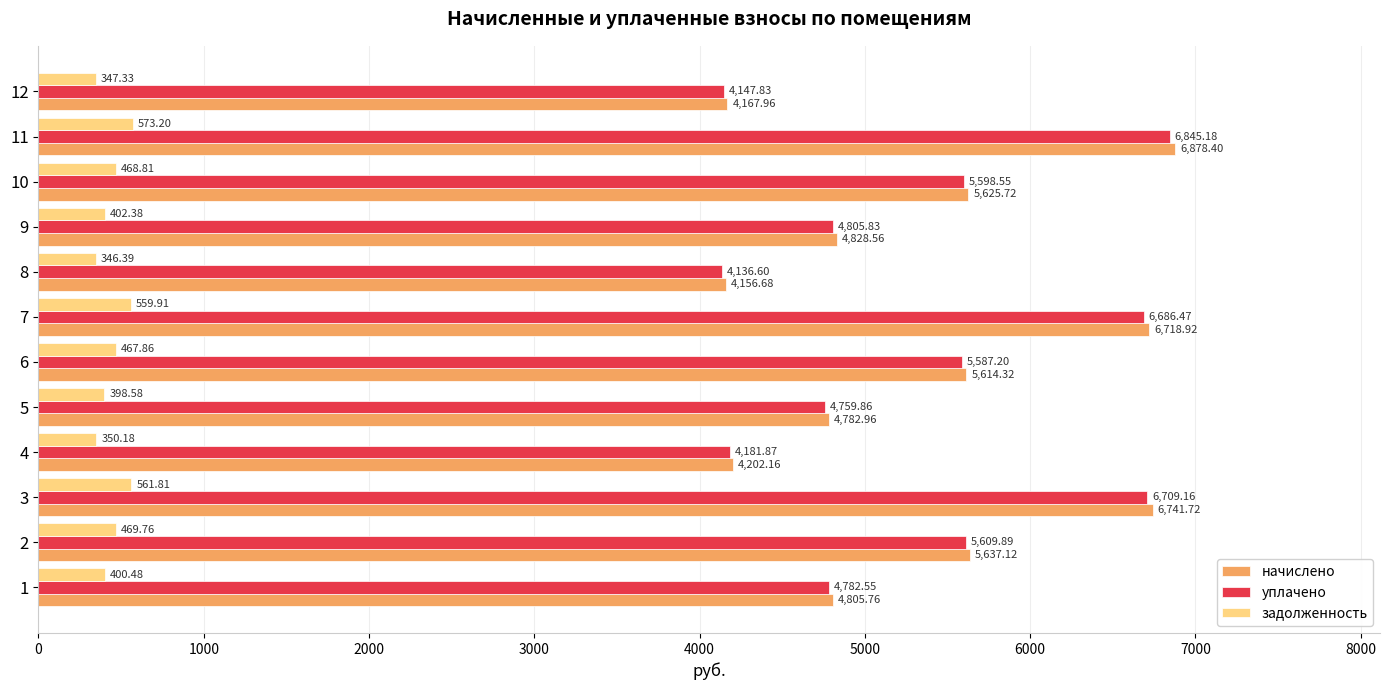

Which series has the largest total across all categories?

начислено